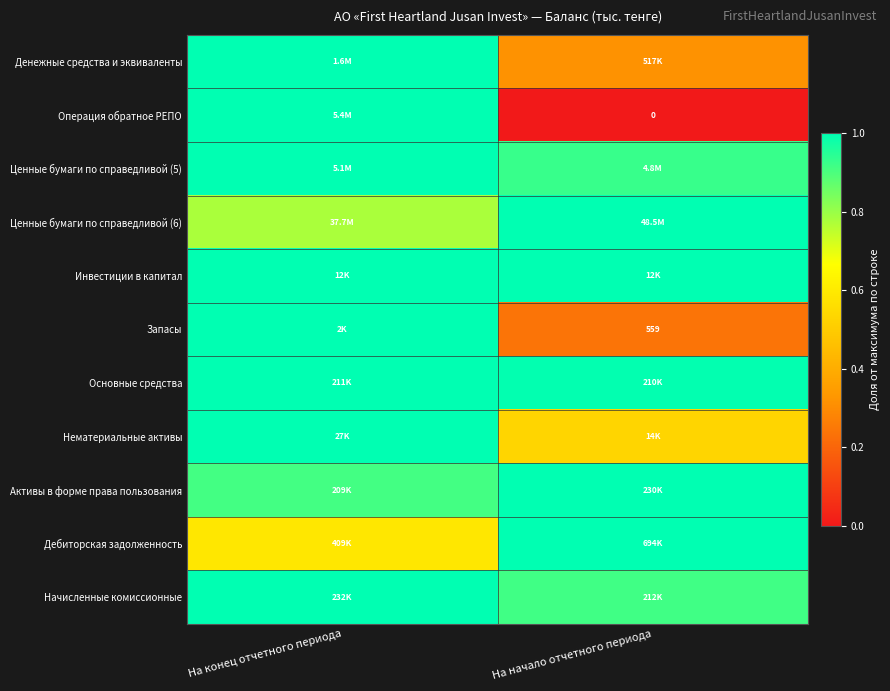

The Дебиторская задолженность series shows 1.0 at На начало отчетного периода. True or false?

True